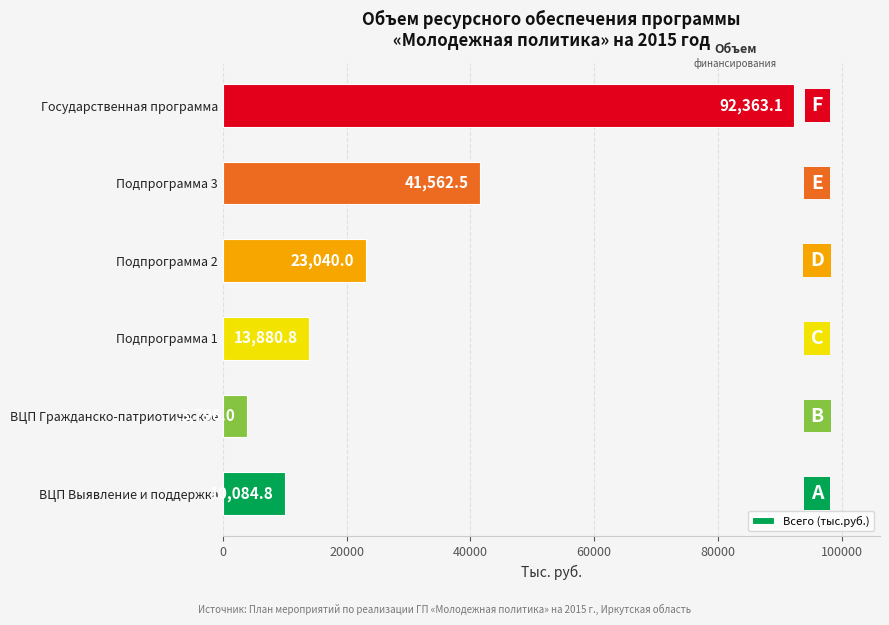

Reading top to bottom, transcribe all the data shown in this chart.

Государственная программа=92363.1	Подпрограмма 3=41562.5	Подпрограмма 2=23040.0	Подпрограмма 1=13880.8	ВЦП Гражданско-патриотическое=3796.0	ВЦП Выявление и поддержка=10084.8